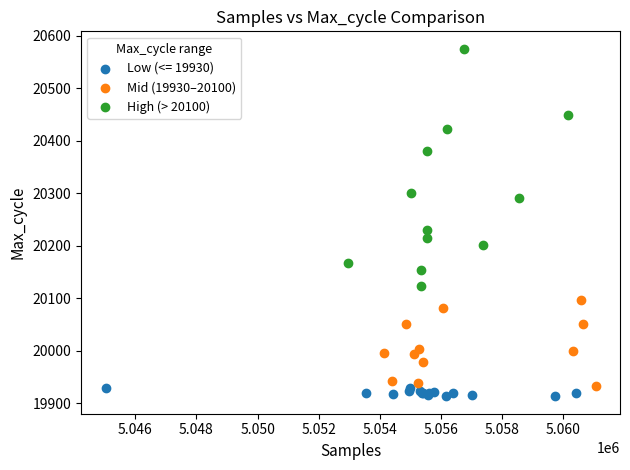

Which series has the largest Y range (max minus min)?

High (> 20100)